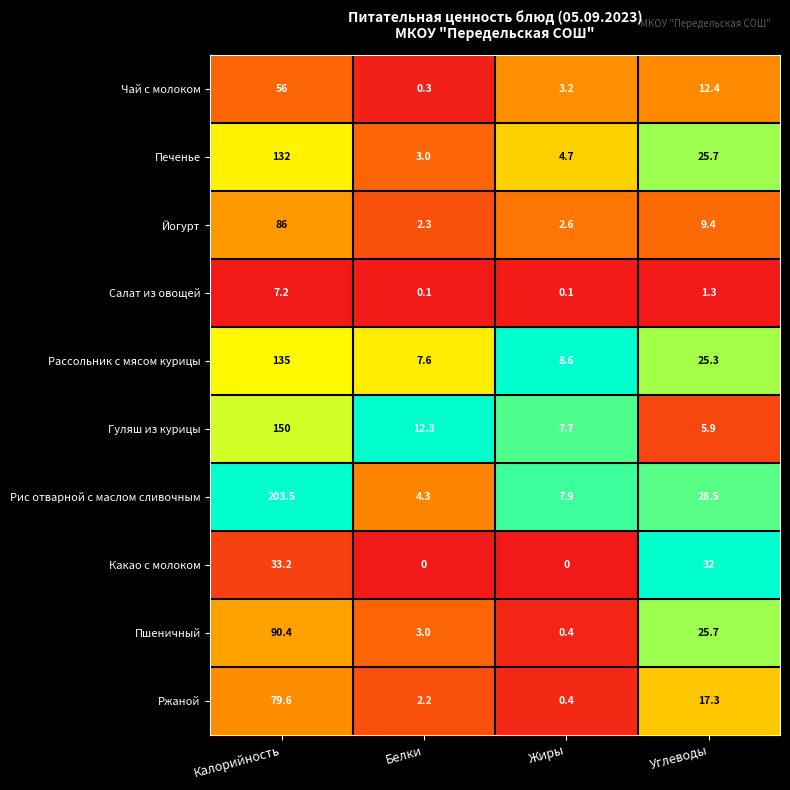

Which series has the largest total across all categories?

Рис отварной с маслом сливочным